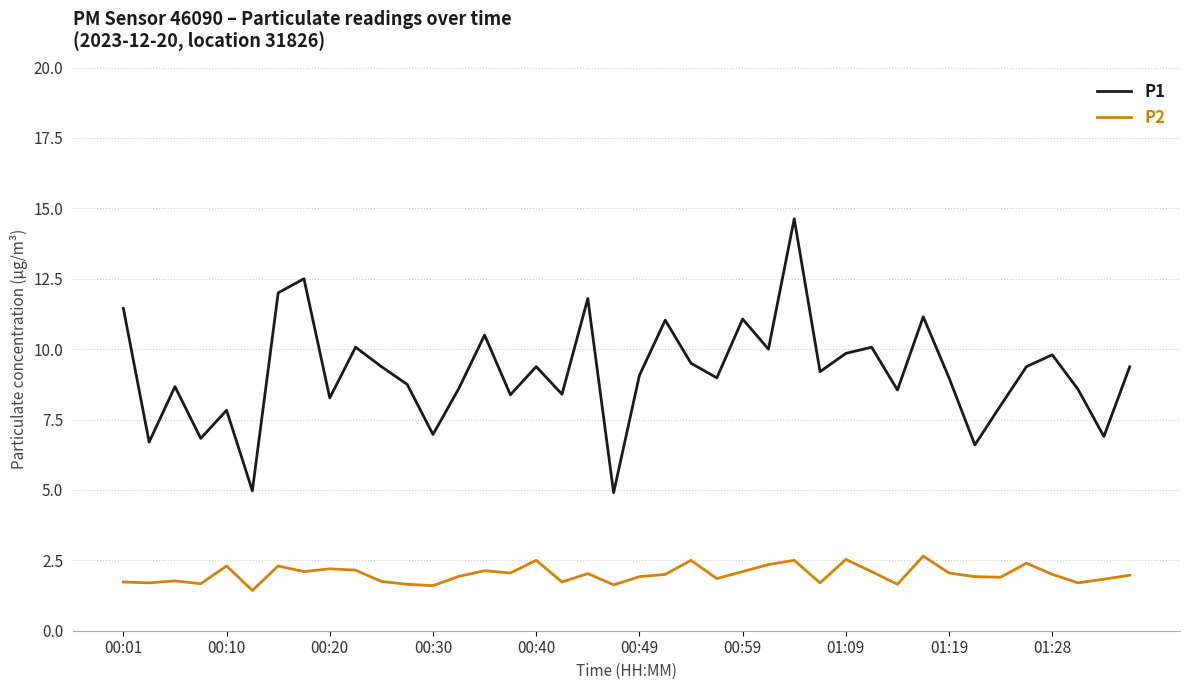

Count the number of categories in the chart.

40